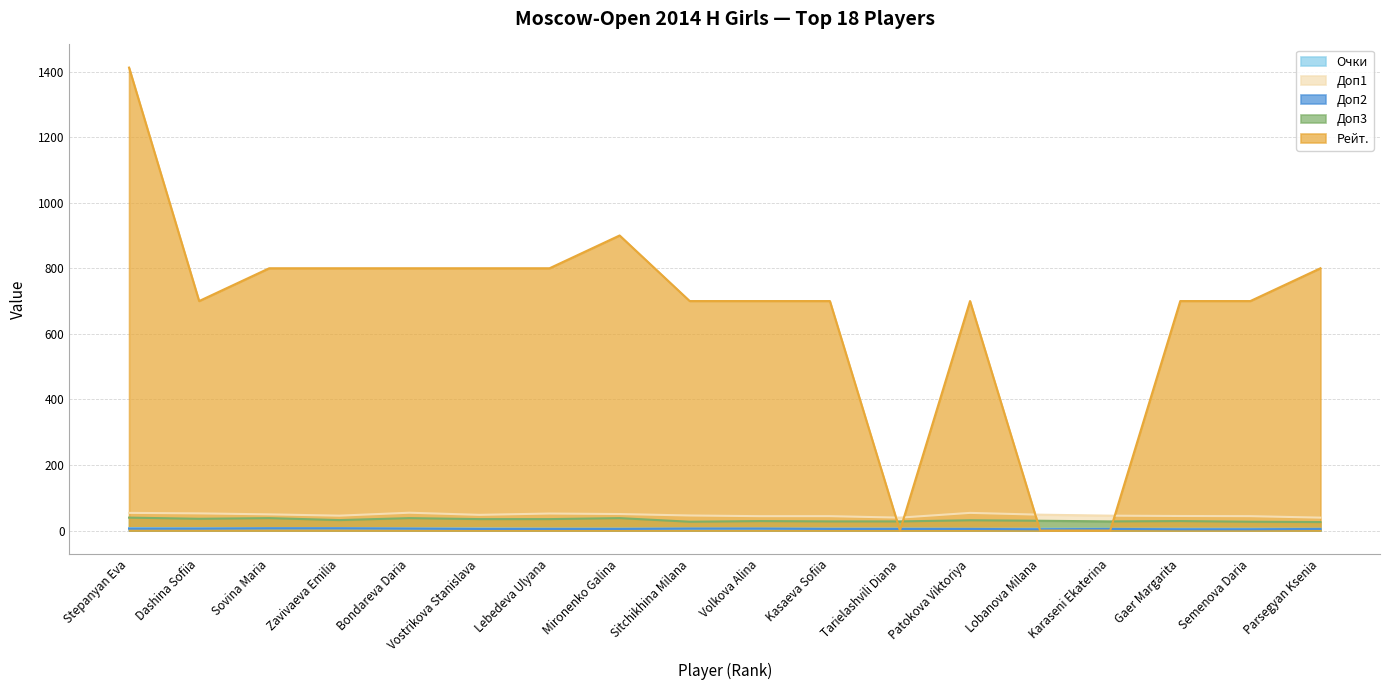

At which label does Рейт. reach its minimum?

Tarielashvili Diana